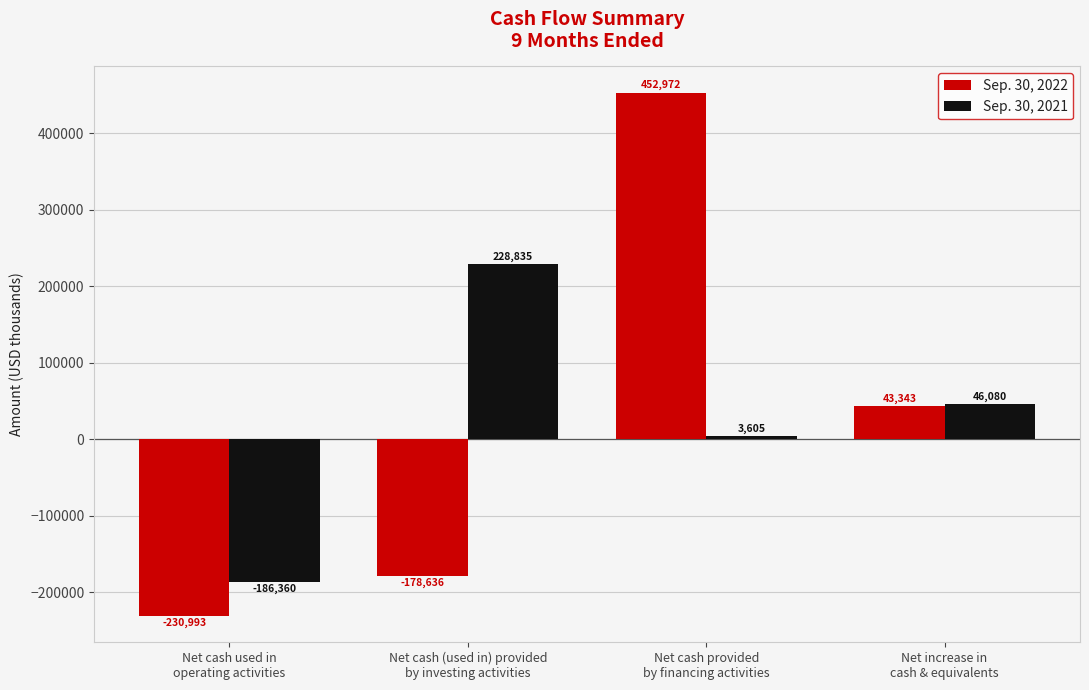

Rank the series by their maximum value, from highest to lowest.

Sep. 30, 2022, Sep. 30, 2021